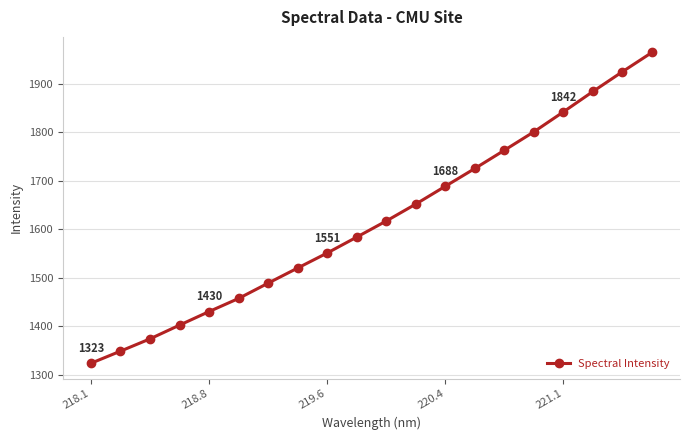

What is the minimum value shown in the chart?

1323.4